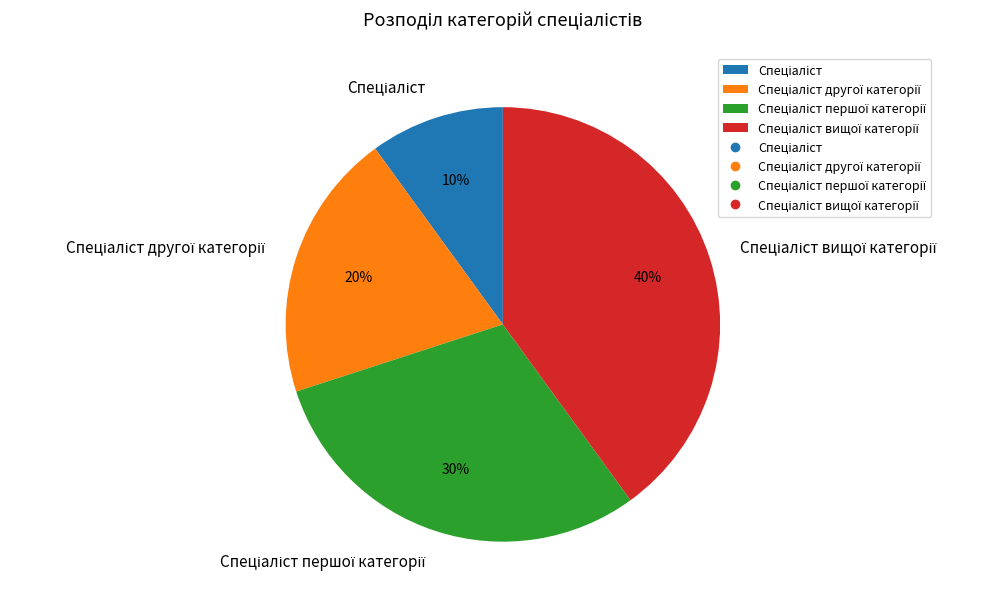

To the nearest percent, what is the average slice percentage?

25%